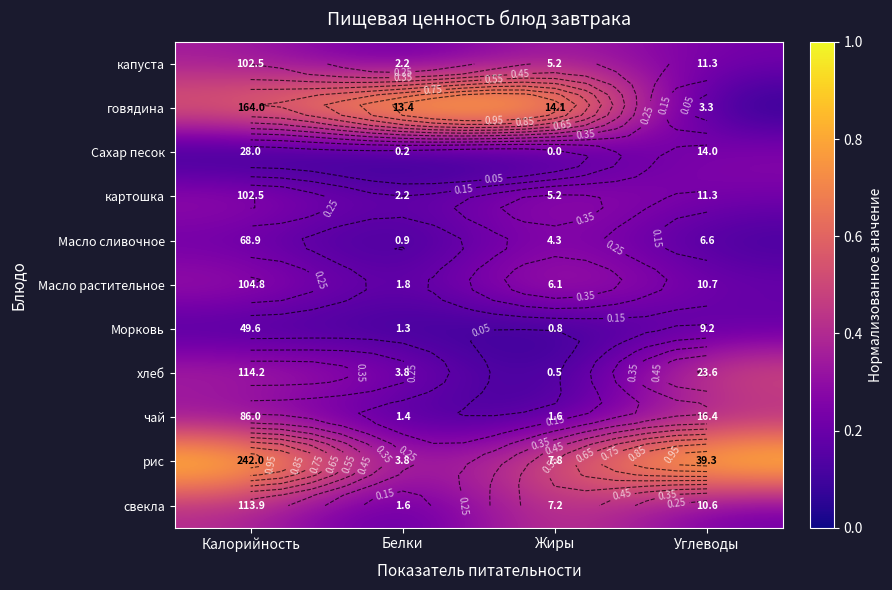

At which category is the sum across all series the highest?

Калорийность